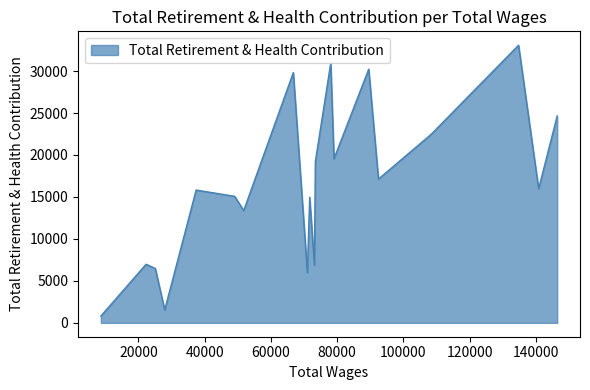

How many categories are shown in the chart?

20